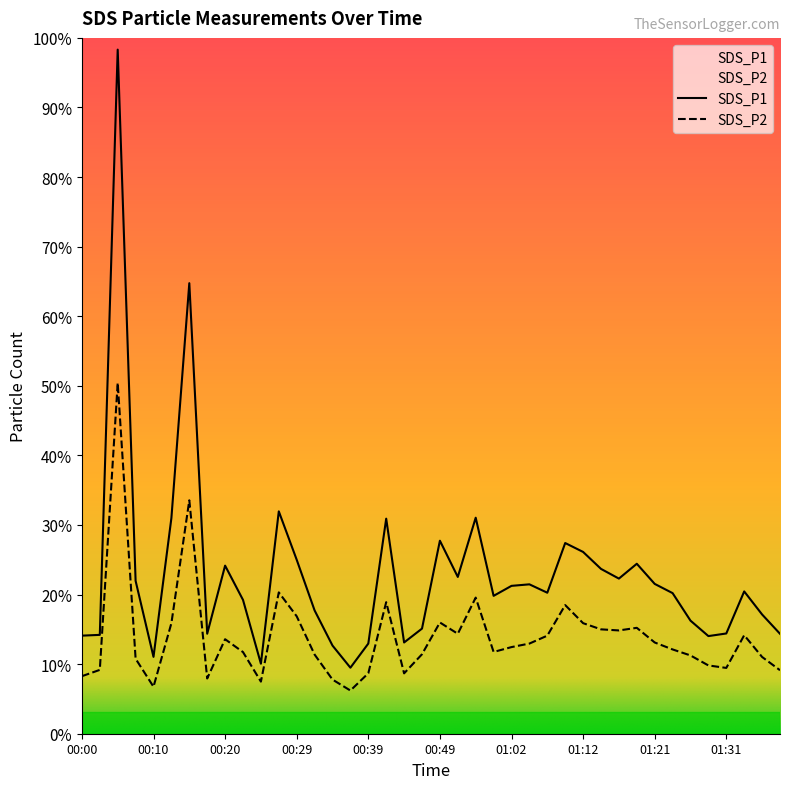

True or false: SDS_P2 and SDS_P1 intersect in this chart.

False